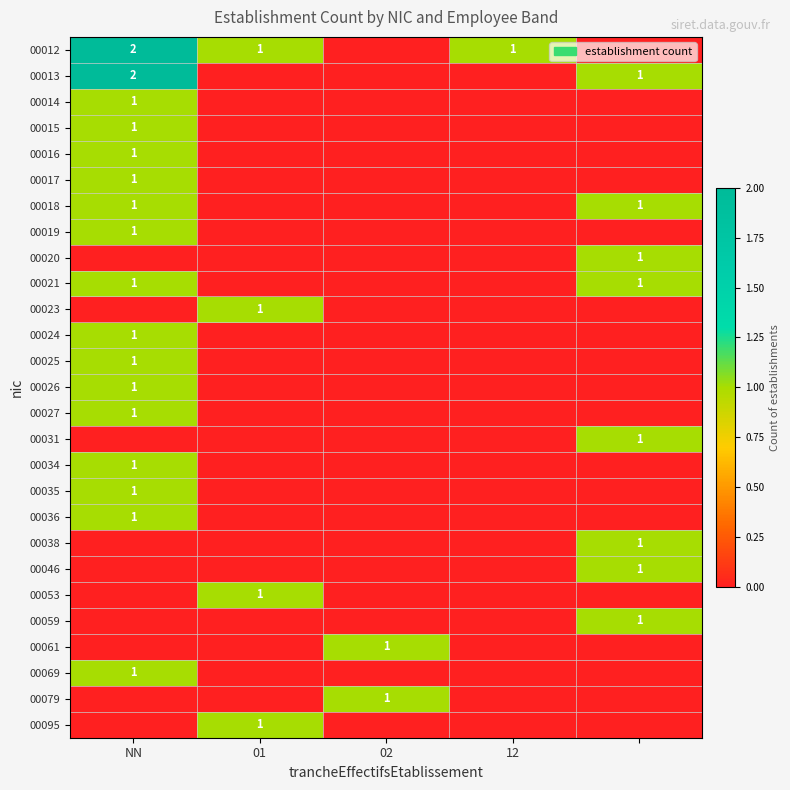

Between NN and 4, which is larger?

NN